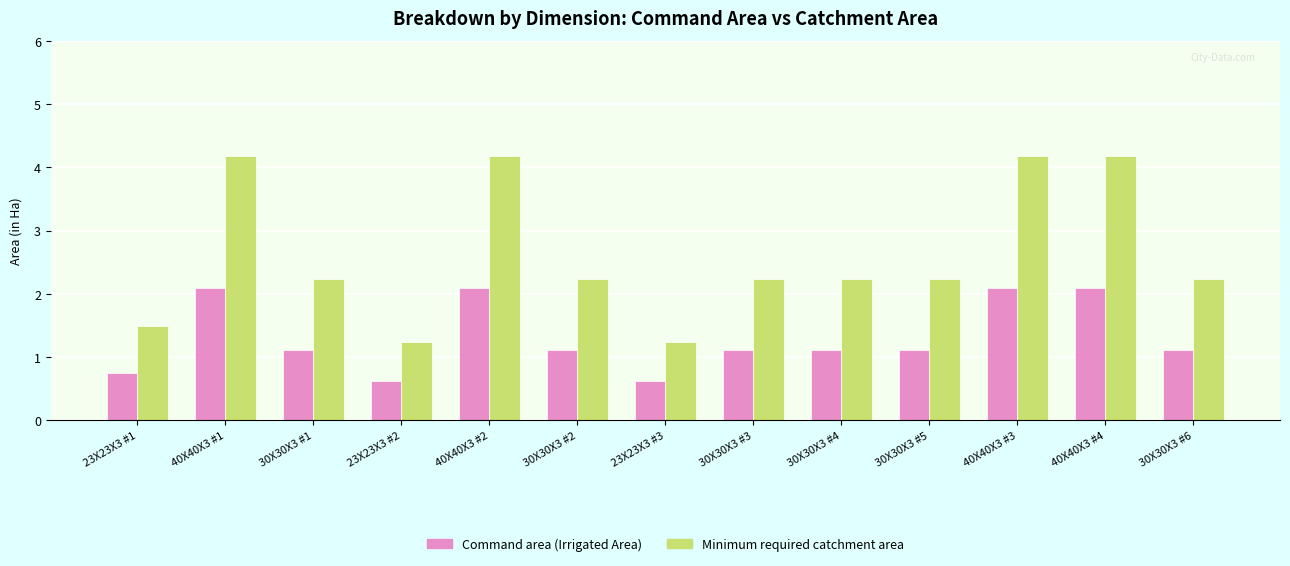

At which label does Minimum required catchment area first exceed 2?

40X40X3 #1